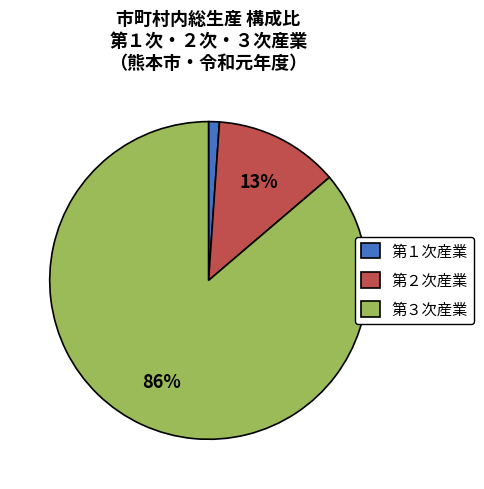

To the nearest percent, what is the difference between the largest and smallest slice percentages?

85%